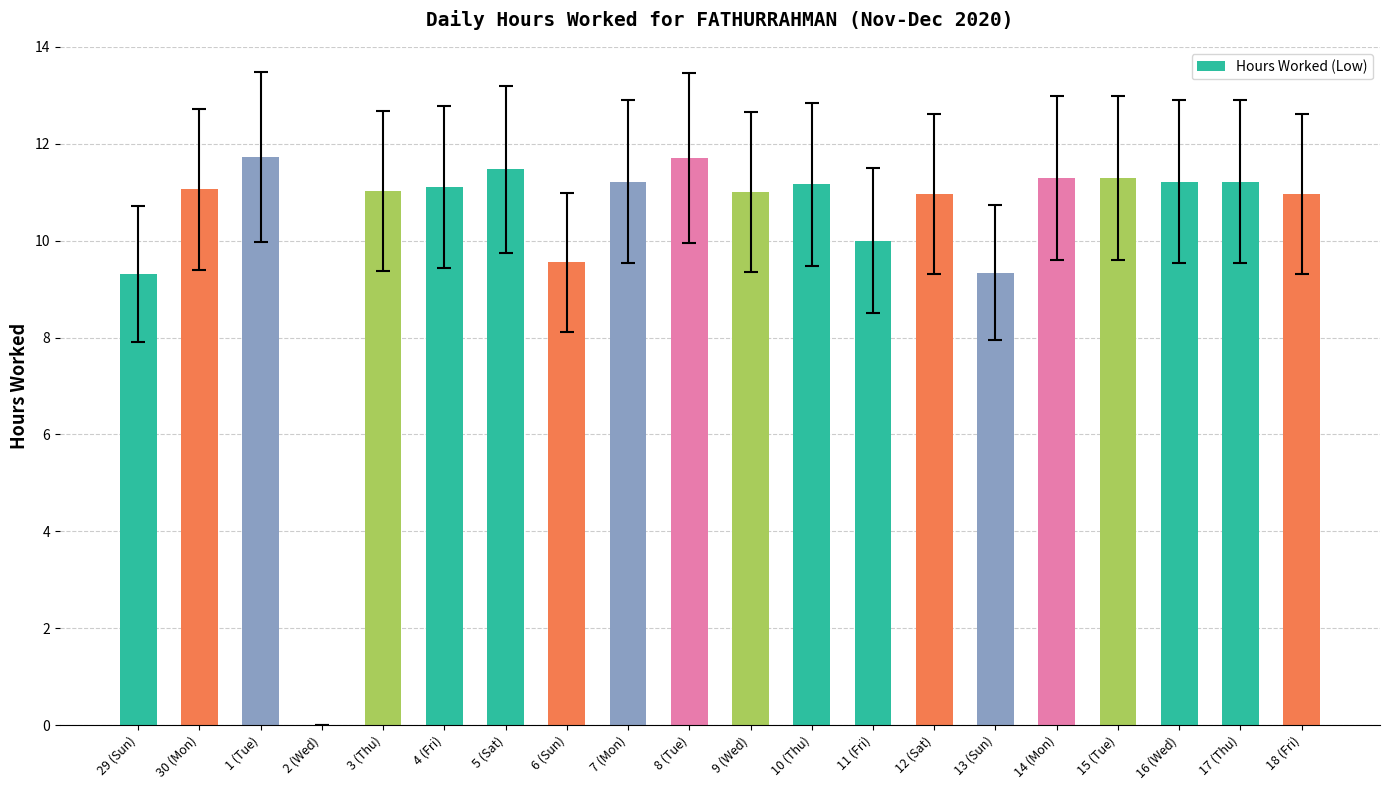

True or false: the data shows 6.9 at 5 (Sat).

False